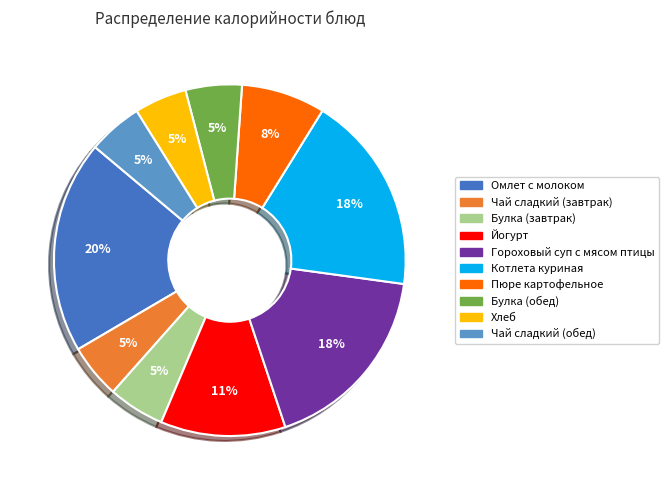

What is the ratio of the value at Хлеб to the value at Омлет с молоком?

0.2